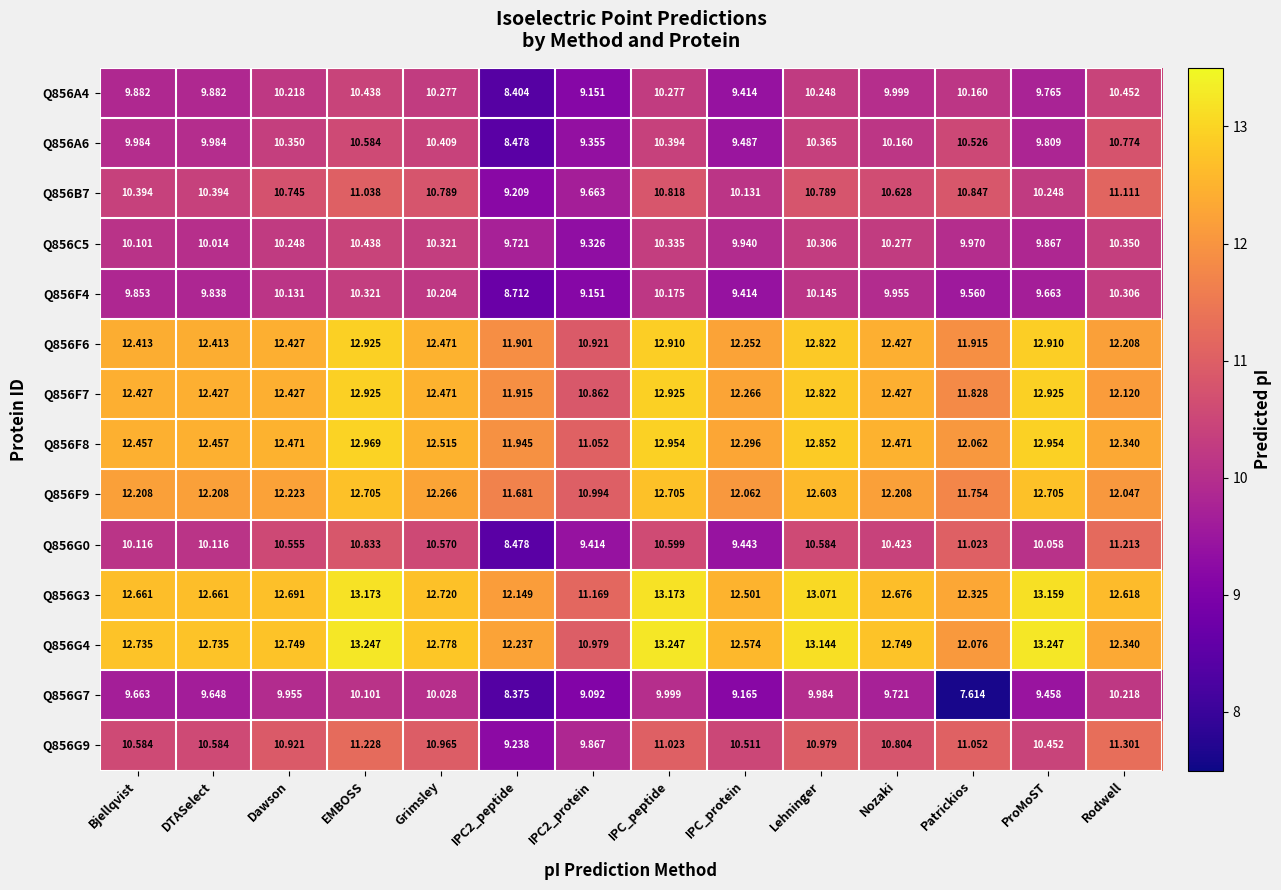

Which series has the largest total across all categories?

Q856G4